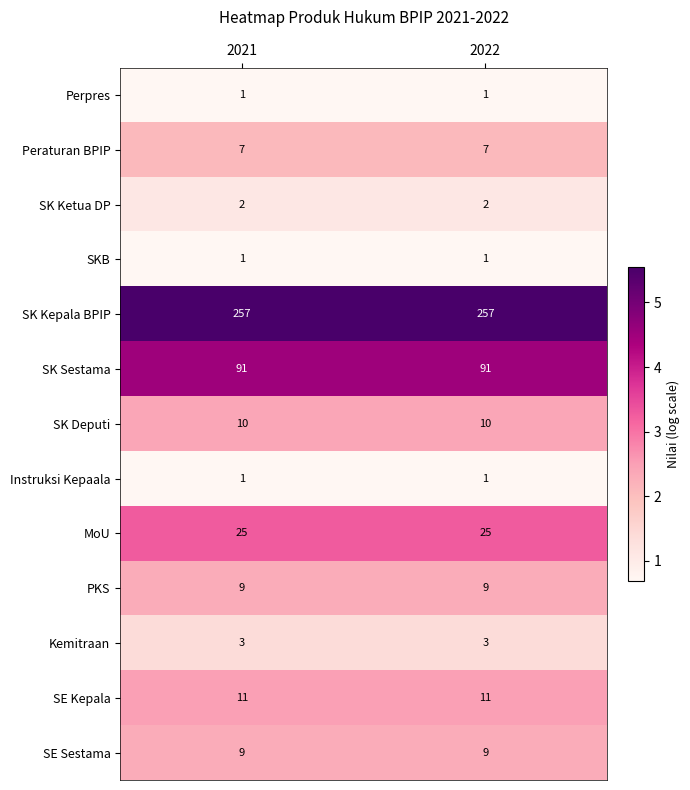

How many distinct data groups are displayed?

13